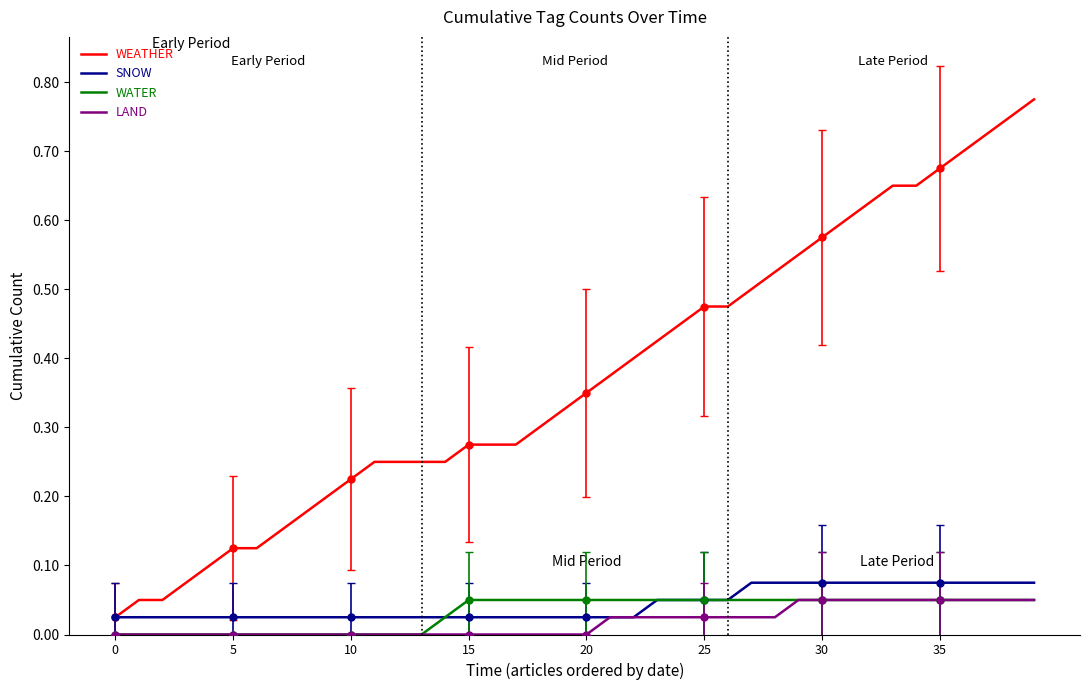

True or false: LAND and WEATHER cross at least once.

False